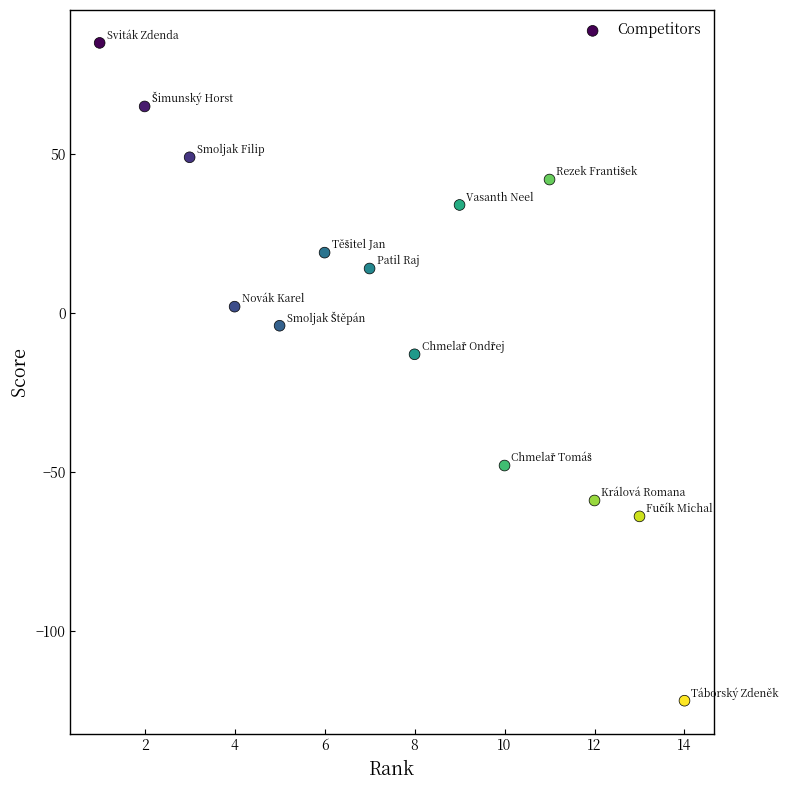

What Y value in the scatter plot is closest to -18?

-13